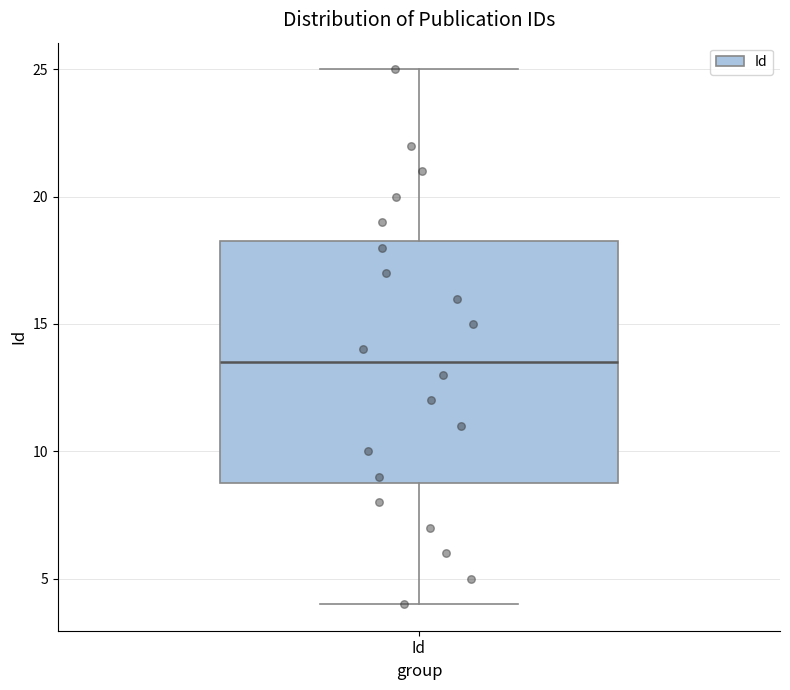

Where does the upper whisker of the box for Id end on the y-axis? The values are not printed on the chart, so give them approximately, as read against the axis.

25.0